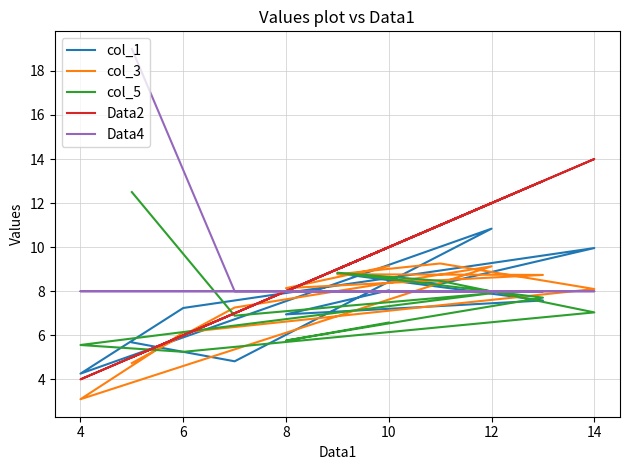

How many values in the col_3 series are below 8?

4